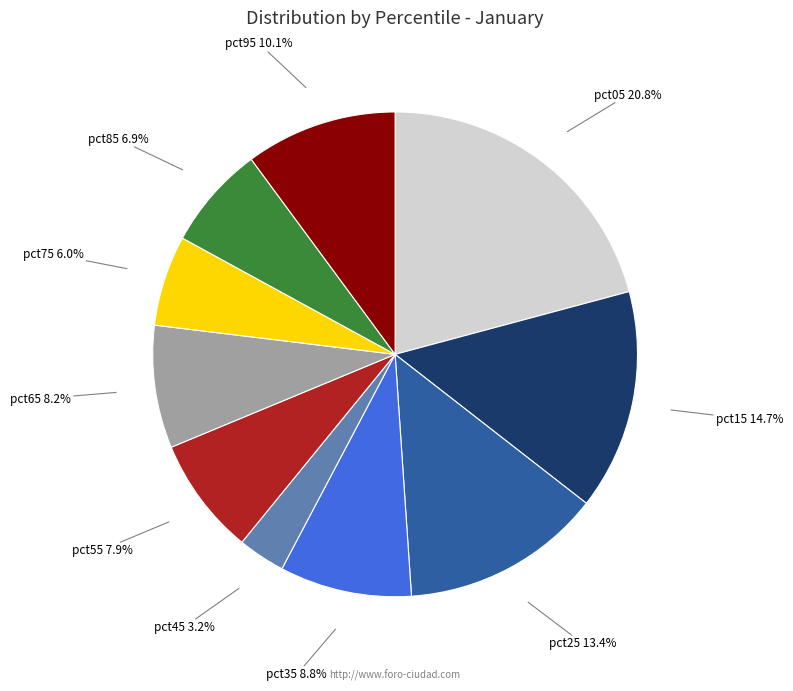

Between pct95 and pct05, which is larger?

pct05